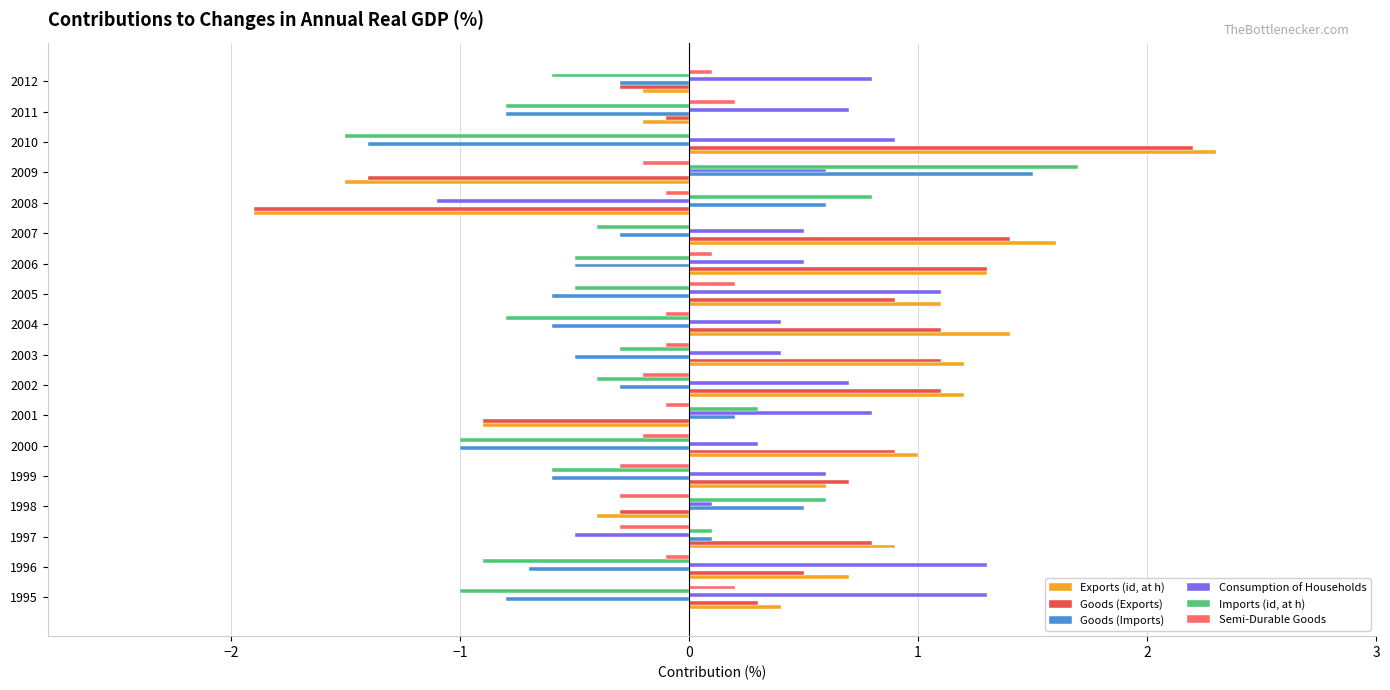

What are all the series names shown in the legend?

Exports (id, at h), Goods (Exports), Goods (Imports), Consumption of Households, Imports (id, at h), Semi-Durable Goods